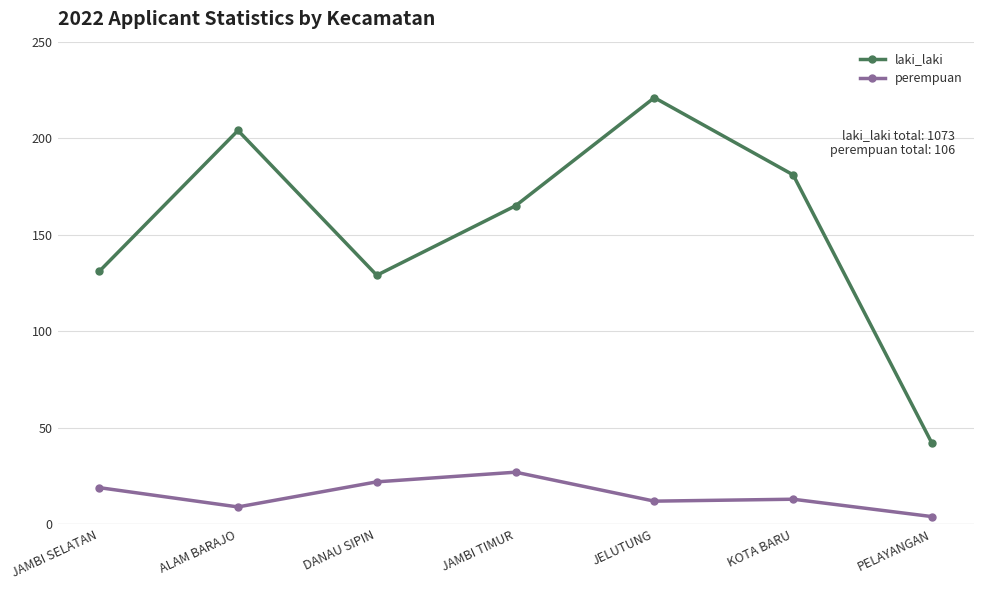

Reading left to right, extract all data points from this chart.

laki_laki: 131	204	129	165	221	181	42
perempuan: 19	9	22	27	12	13	4